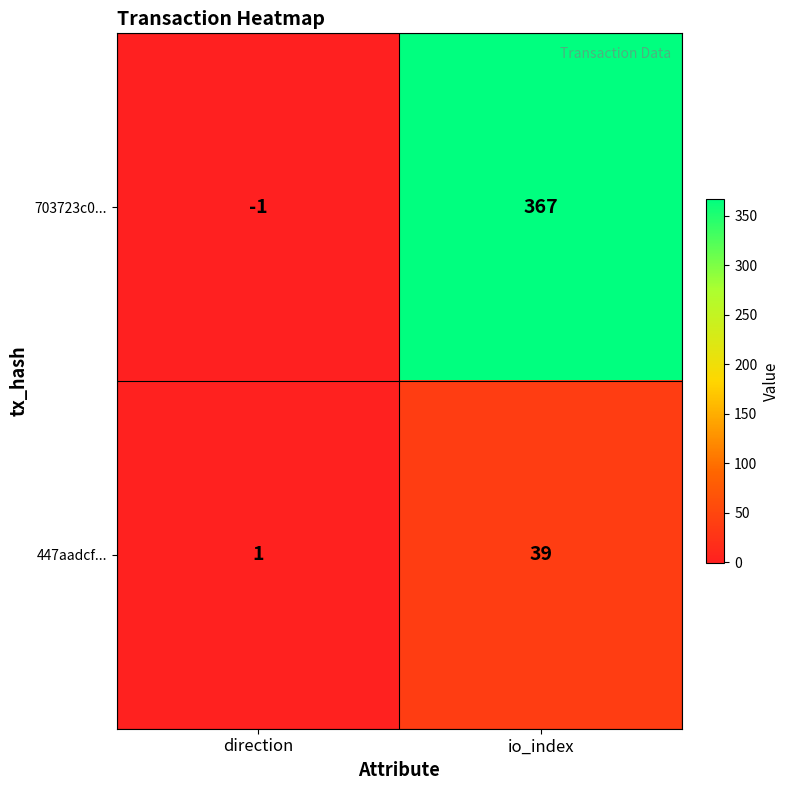

What is the spread (max minus min) of values at io_index?

328